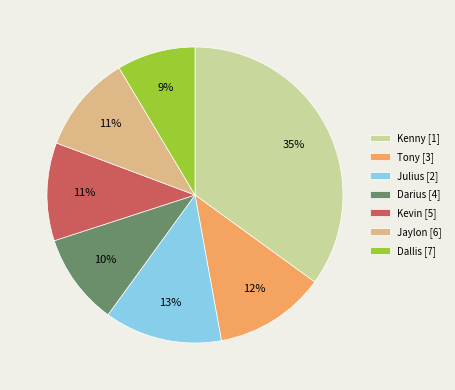

Count the number of slices in the pie.

7